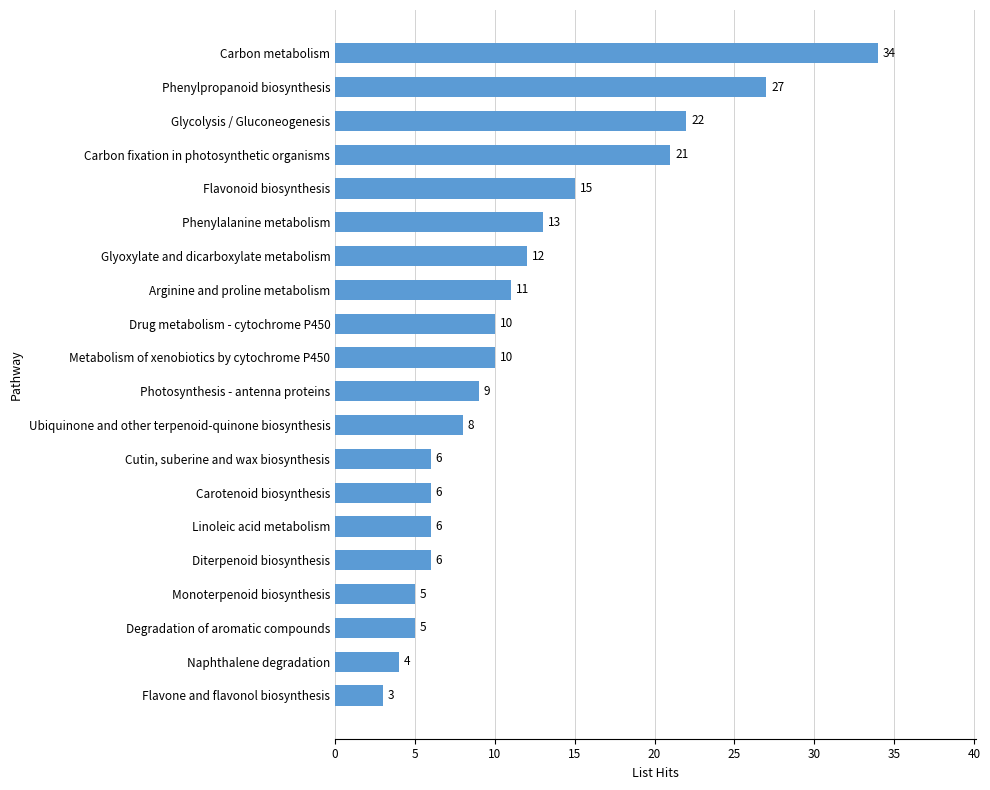

What is the average value?

12